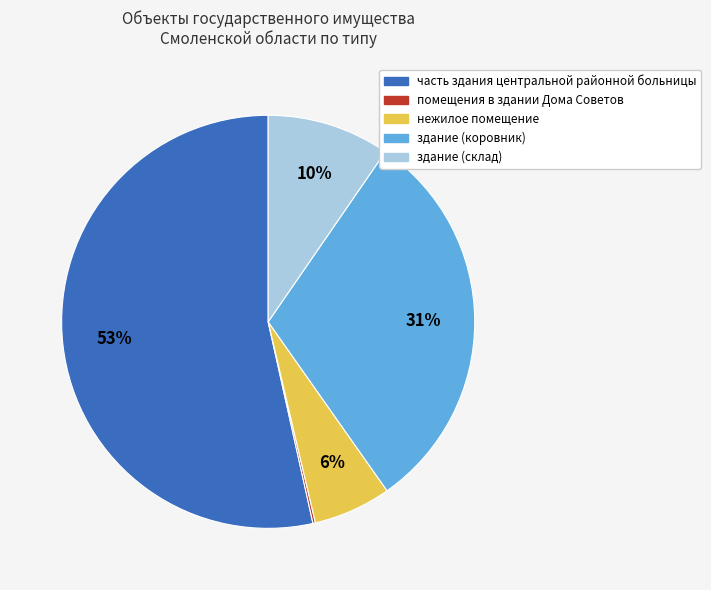

Which slice is the largest?

часть здания центральной районной больницы